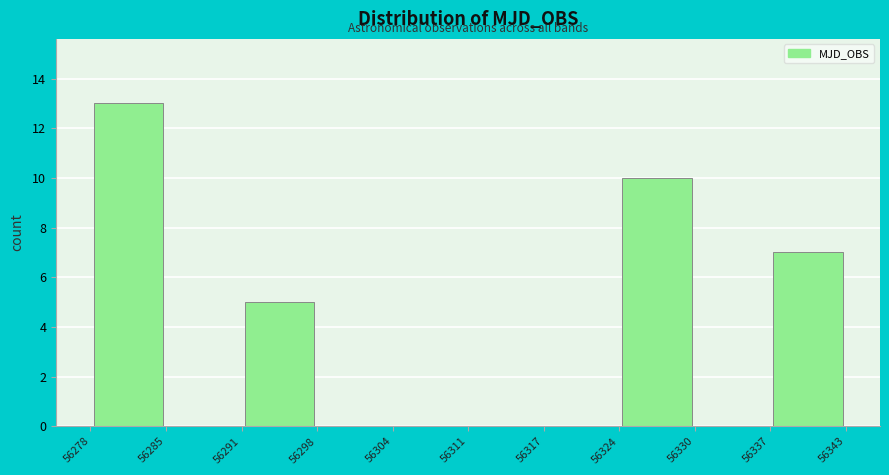

Reading left to right, list every bar in this chart as the range it spans on the x-axis followed by its height. The values are not printed on the chart, so give them approximately, as read against the axis.

56278 to 56285: 13
56285 to 56291: 0
56291 to 56298: 5
56298 to 56304: 0
56304 to 56311: 0
56311 to 56317: 0
56317 to 56324: 0
56324 to 56330: 10
56330 to 56337: 0
56337 to 56343: 7